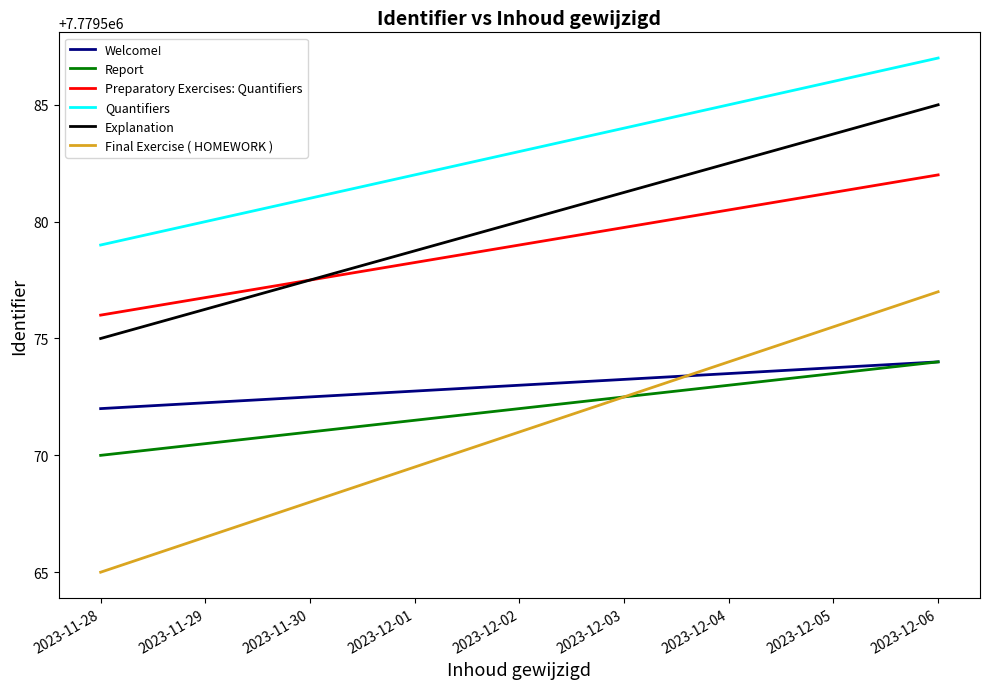

What is the difference between the maximum and minimum values in the Final Exercise ( HOMEWORK ) series?

12